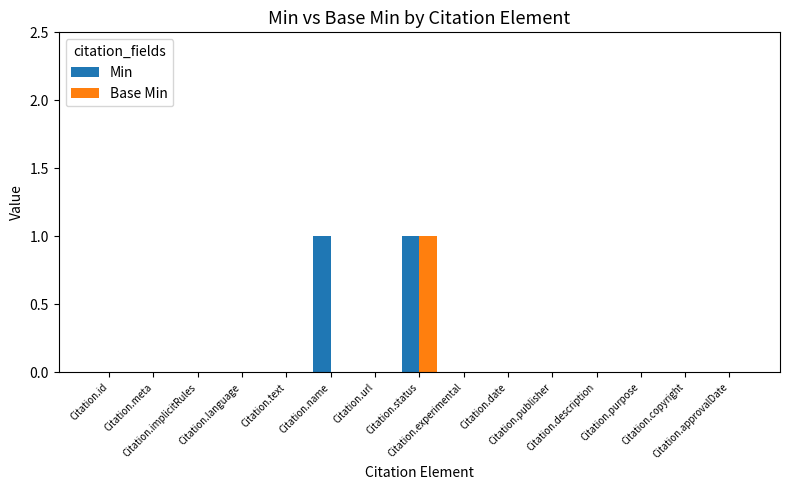

Which category has the highest value in the Base Min series?

Citation.status